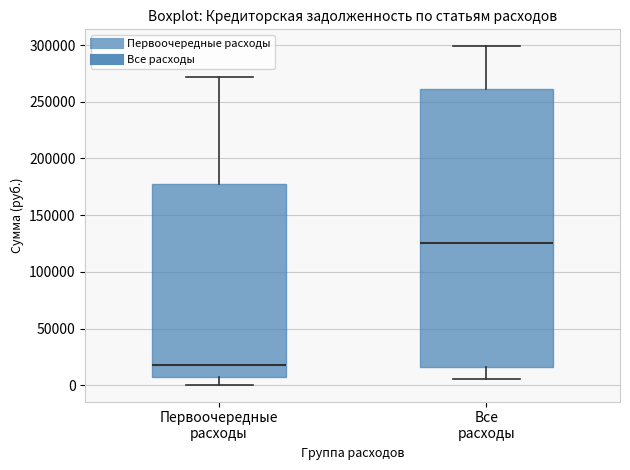

Which box has the highest median line?

Все расходы